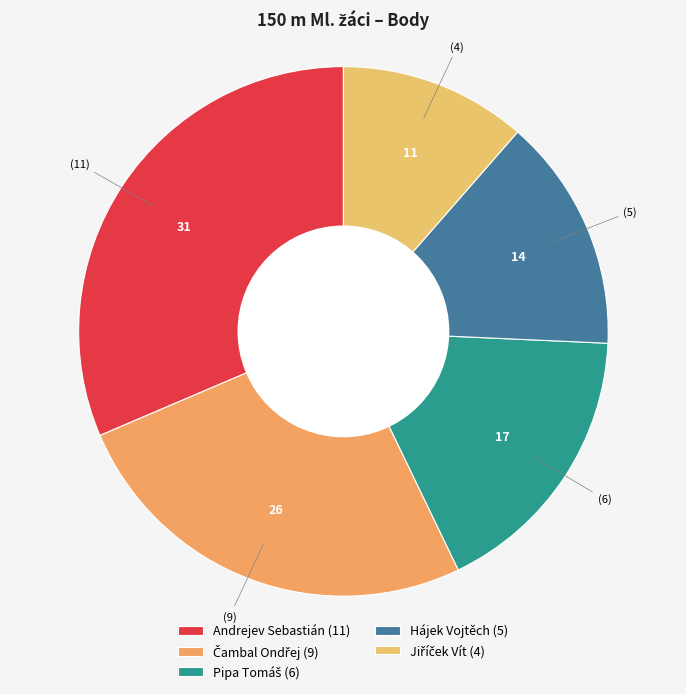

Which category has the smallest portion of the pie?

Jiříček Vít